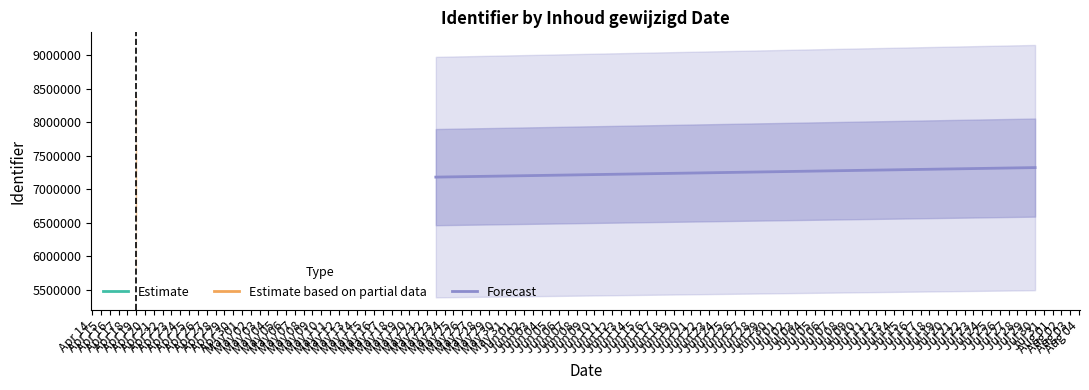

What is the lowest value of the Forecast series?

7183236.2